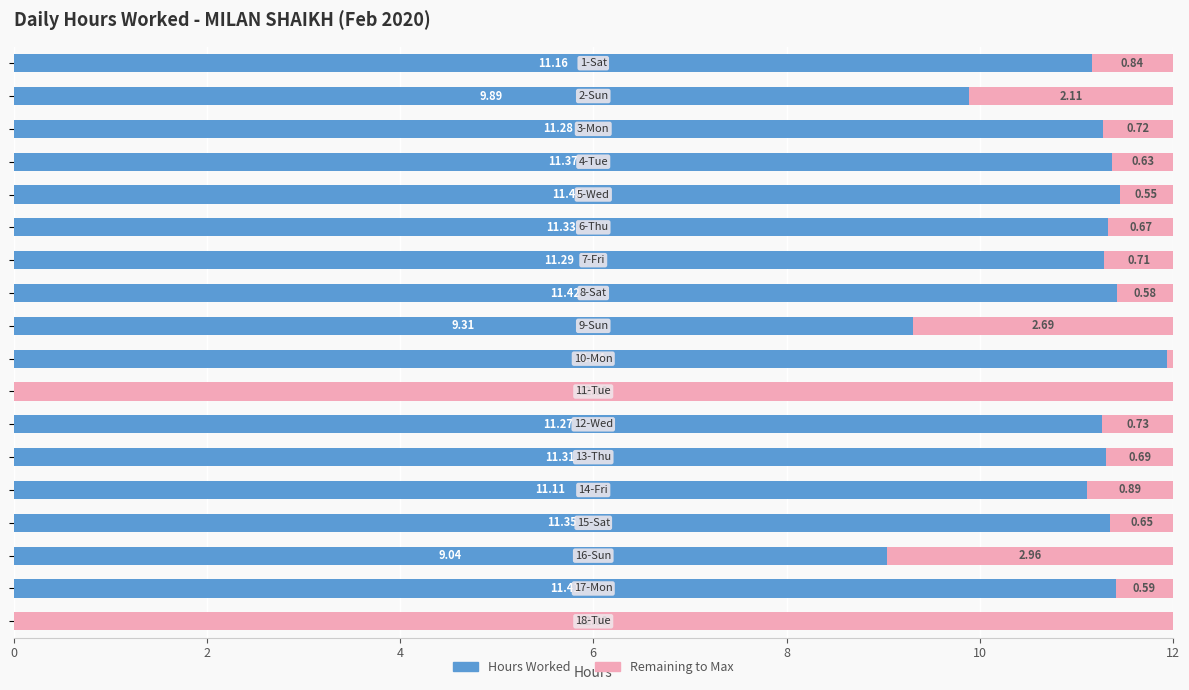

How many distinct data groups are displayed?

2